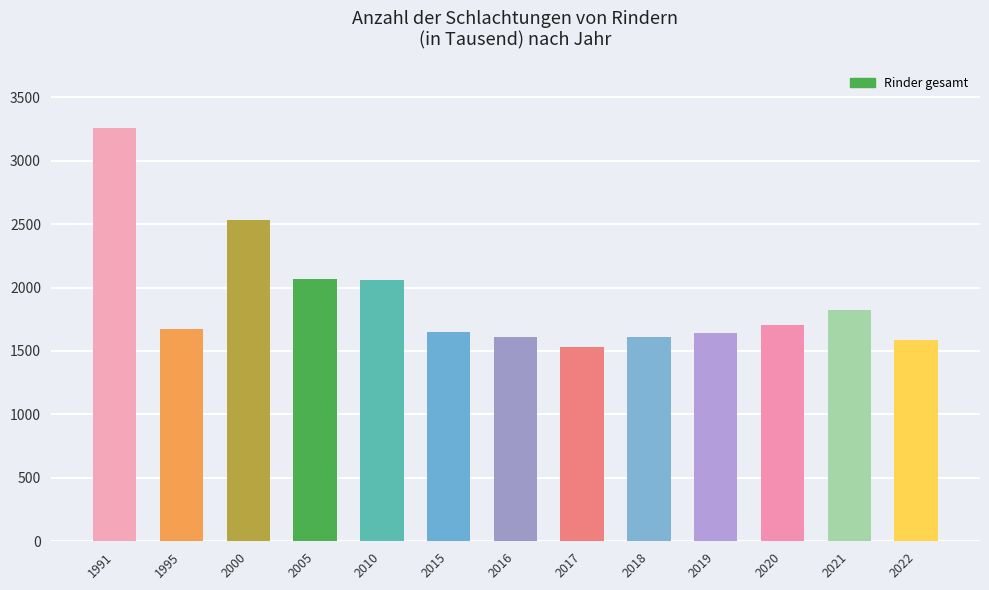

Is it true that the value at 2010 is 2058?

True